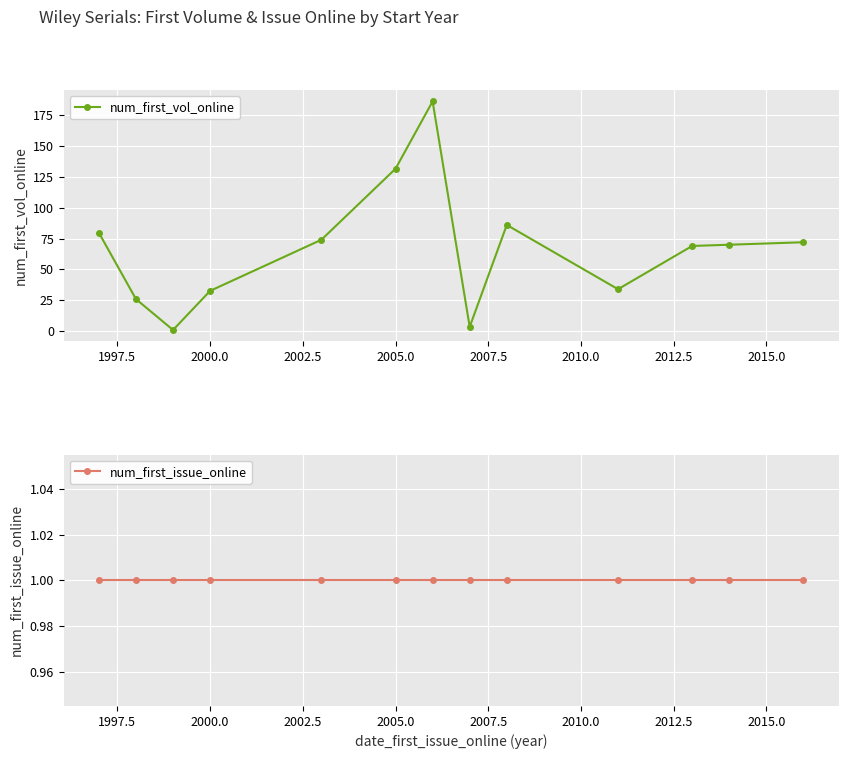

True or false: num_first_vol_online and num_first_issue_online cross at least once.

False